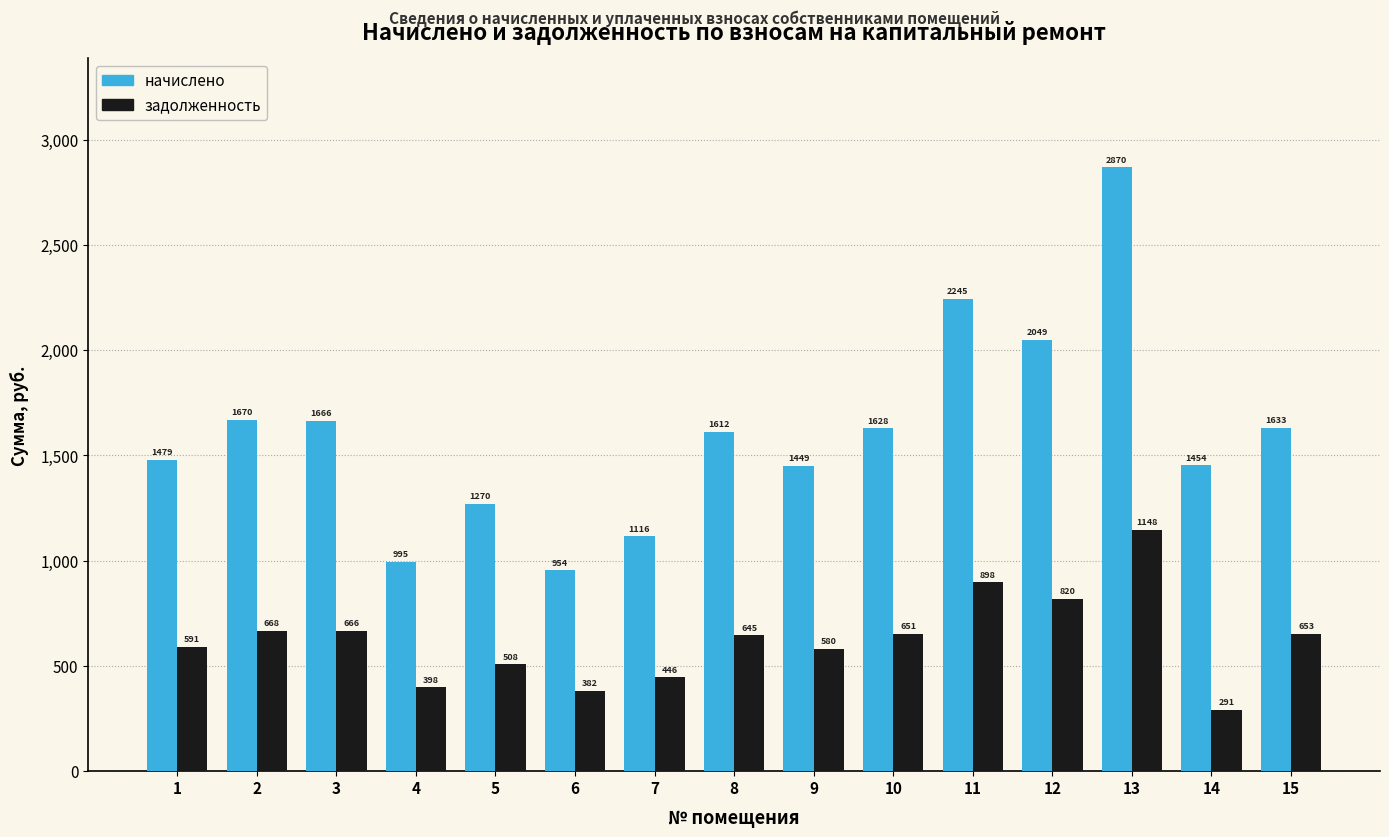

Which category has the highest value across all series?

13